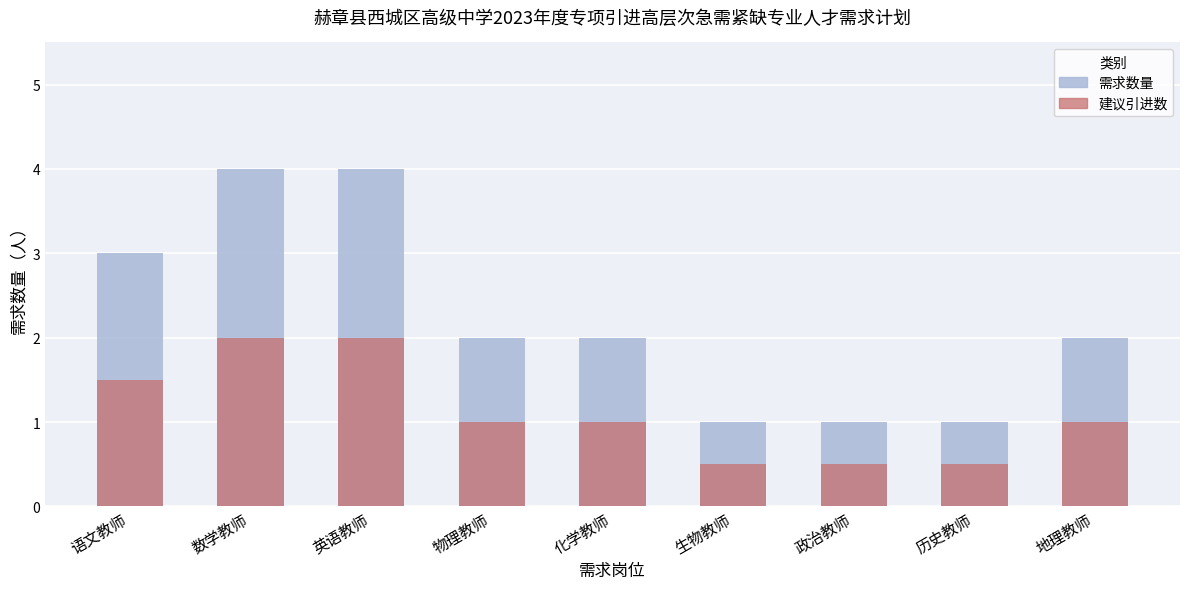

Which series changed the most between 英语教师 and 生物教师?

需求数量